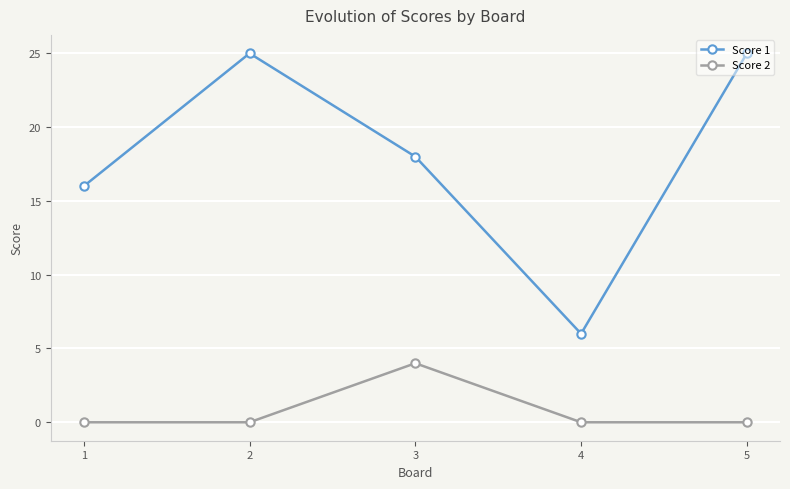

Is this an area chart (filled region under the line)?

No